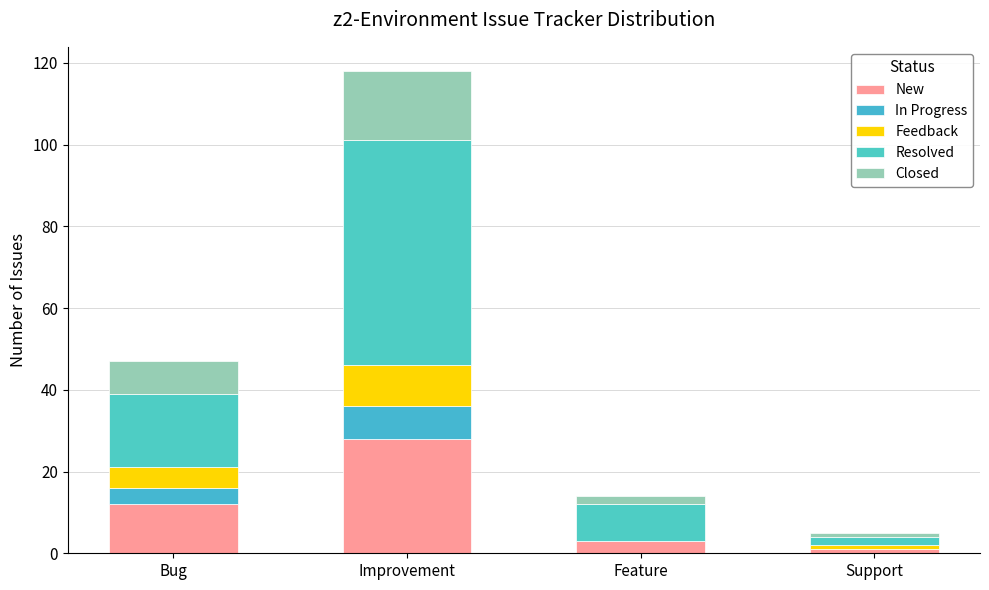

How many categories are shown in the chart?

4